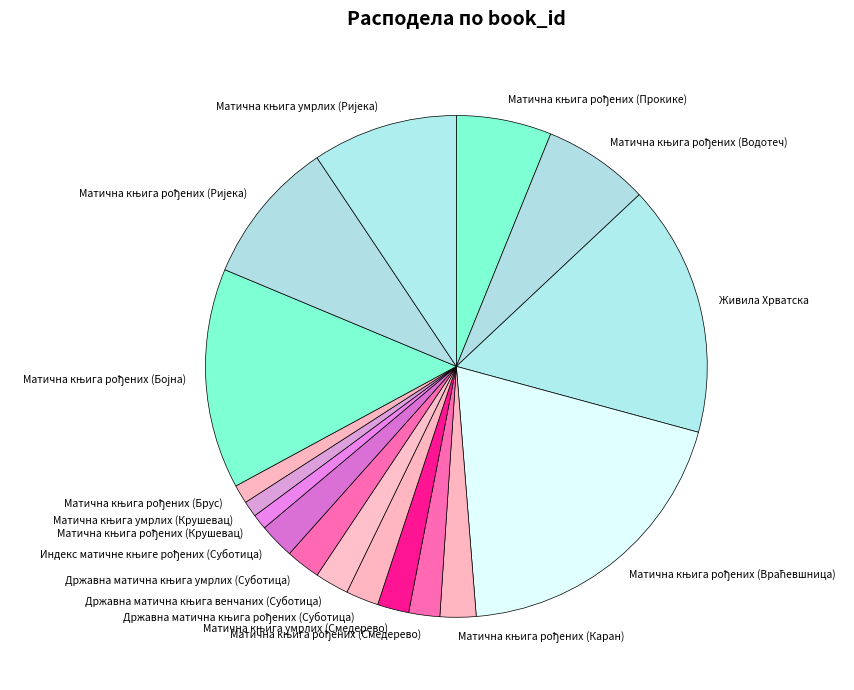

Is it true that Живила Хрватска is 16% of the pie?

True